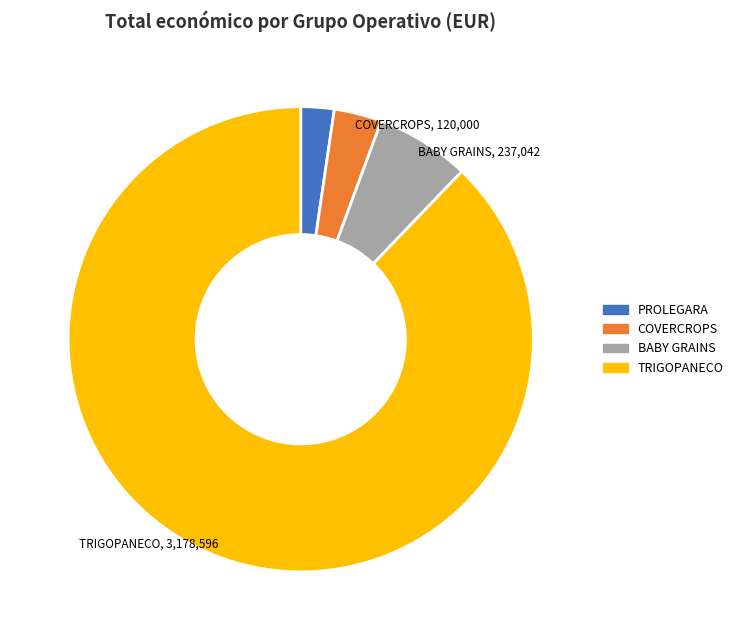

Is there a majority slice in this chart?

Yes